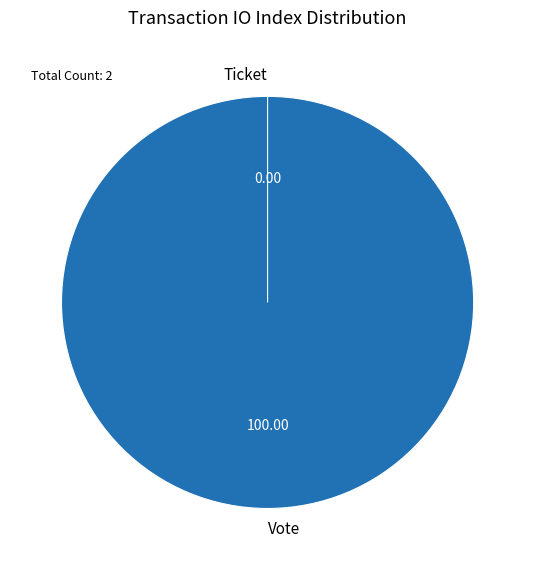

To the nearest percent, what is the difference between the Ticket and Vote slice percentages?

100%